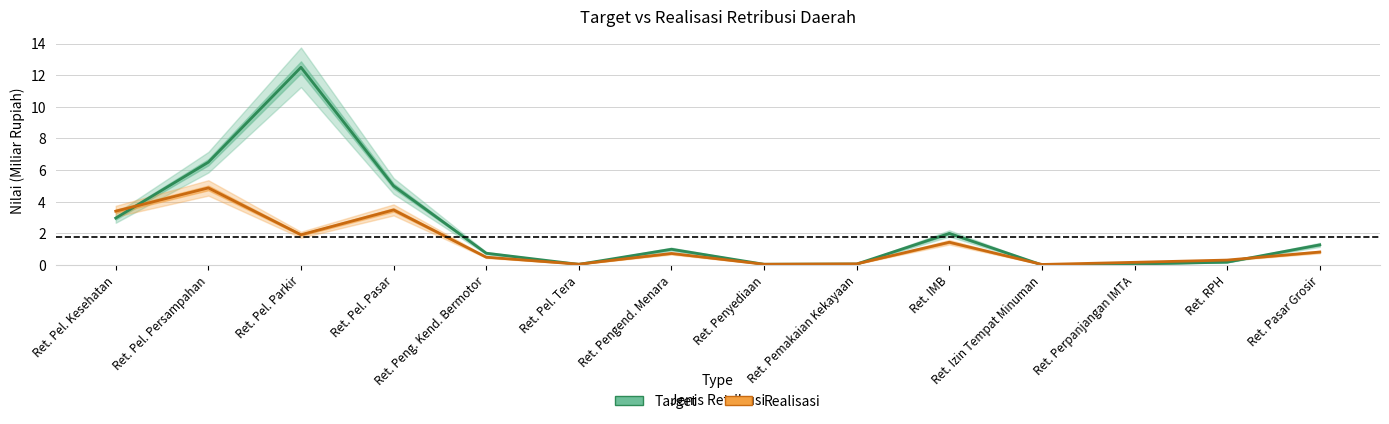

Where is Realisasi nearest to the value 2?

Ret. Pel. Parkir